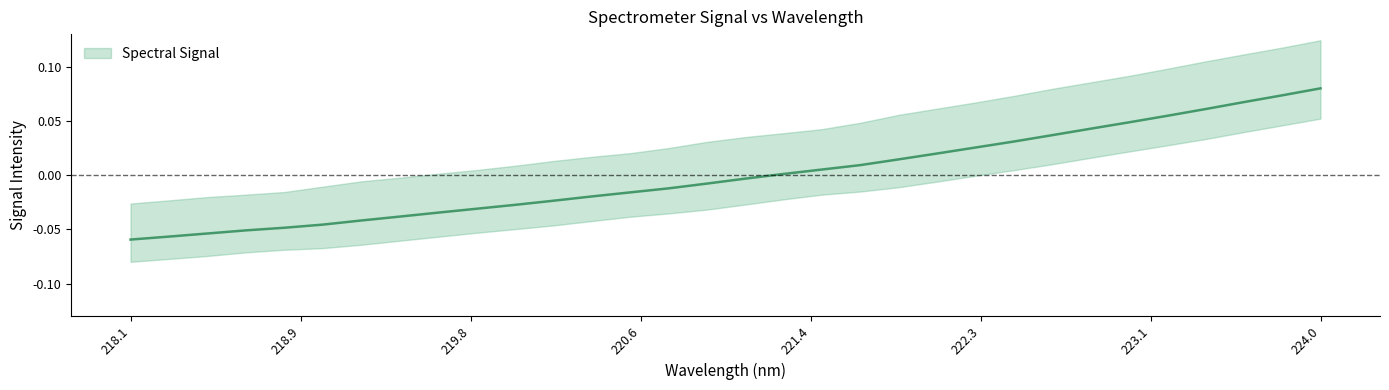

Which category has the lowest value across all series?

218.1